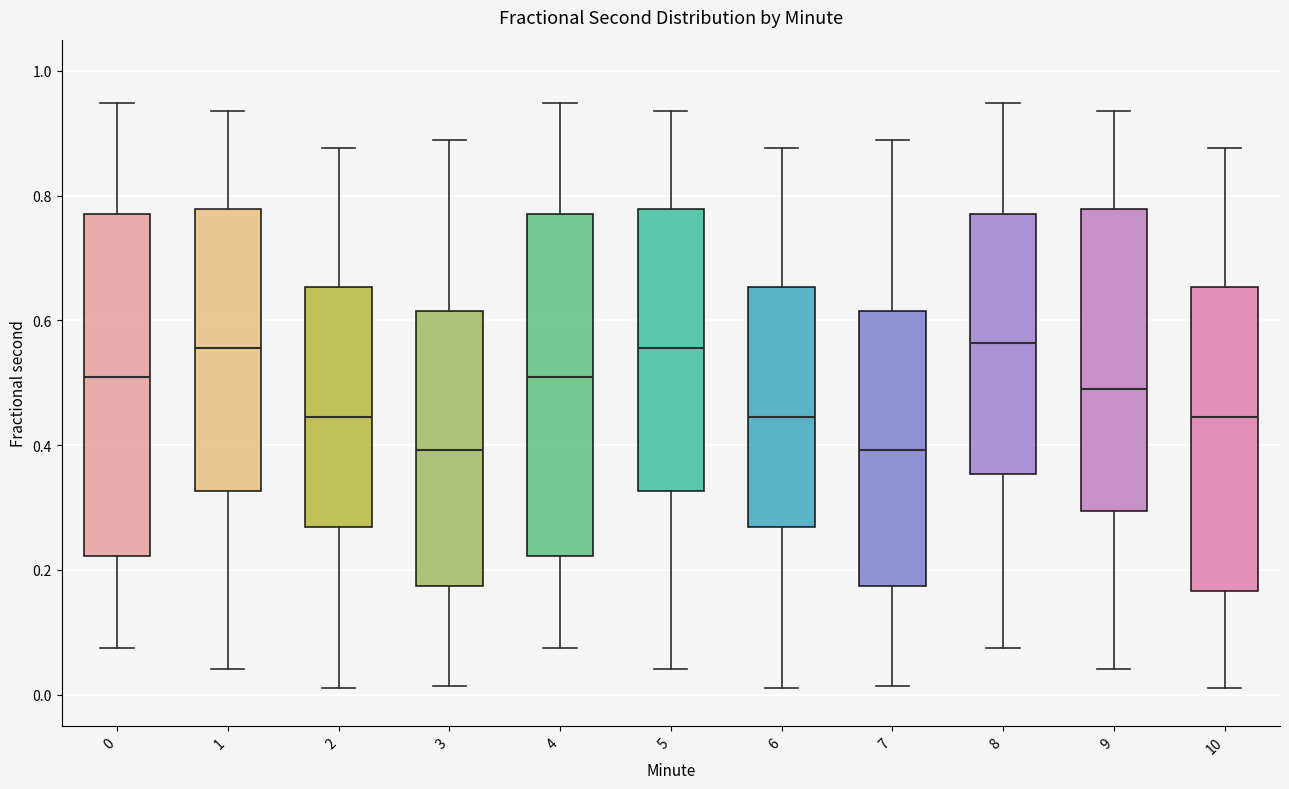

Reading left to right, read every box against the y-axis: the position of its median line, the range the box covers, and the ends of its whiskers. The values are not printed on the chart, so give them approximately, as read against the axis.

0: median 0.50, box 0.22 to 0.76, whiskers 0.08 to 0.94
1: median 0.56, box 0.32 to 0.78, whiskers 0.04 to 0.94
2: median 0.44, box 0.26 to 0.66, whiskers 0.02 to 0.88
3: median 0.40, box 0.18 to 0.62, whiskers 0.02 to 0.88
4: median 0.50, box 0.22 to 0.76, whiskers 0.08 to 0.94
5: median 0.56, box 0.32 to 0.78, whiskers 0.04 to 0.94
6: median 0.44, box 0.26 to 0.66, whiskers 0.02 to 0.88
7: median 0.40, box 0.18 to 0.62, whiskers 0.02 to 0.88
8: median 0.56, box 0.36 to 0.76, whiskers 0.08 to 0.94
9: median 0.48, box 0.30 to 0.78, whiskers 0.04 to 0.94
10: median 0.44, box 0.16 to 0.66, whiskers 0.02 to 0.88